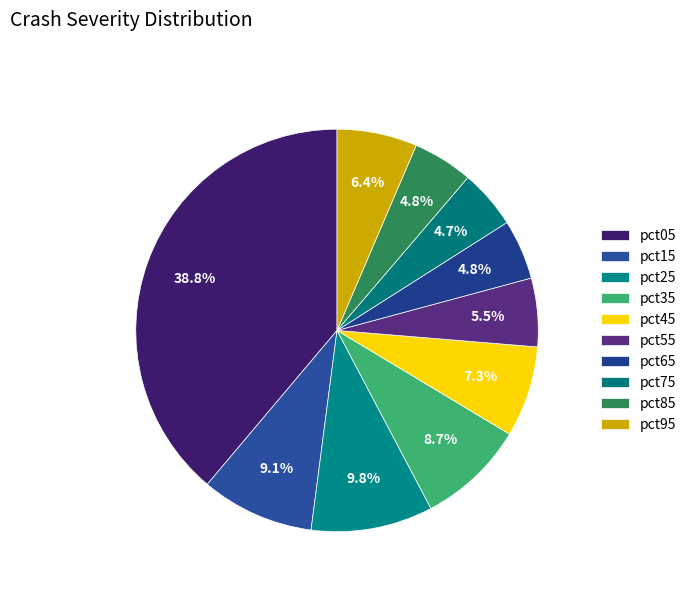

To the nearest percent, what portion does pct35 represent?

9%